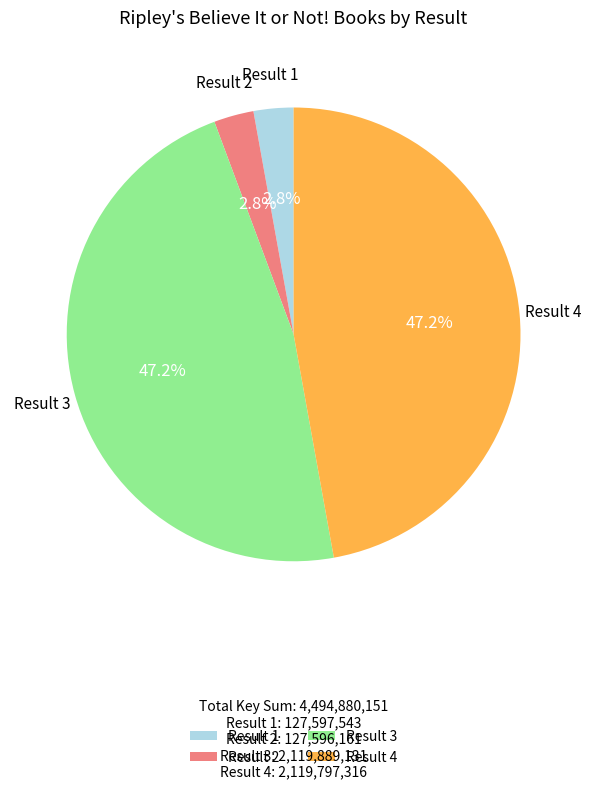

Approximately how many times larger is the value at Result 1 compared to Result 2?

1.0